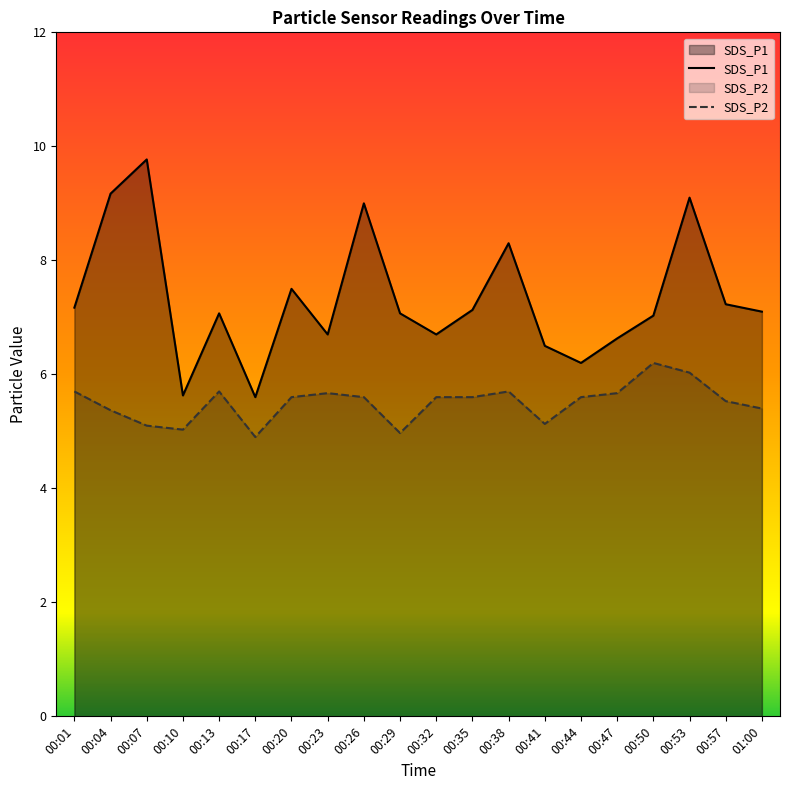

True or false: SDS_P2 has a value of 5.1 at 00:41.

True